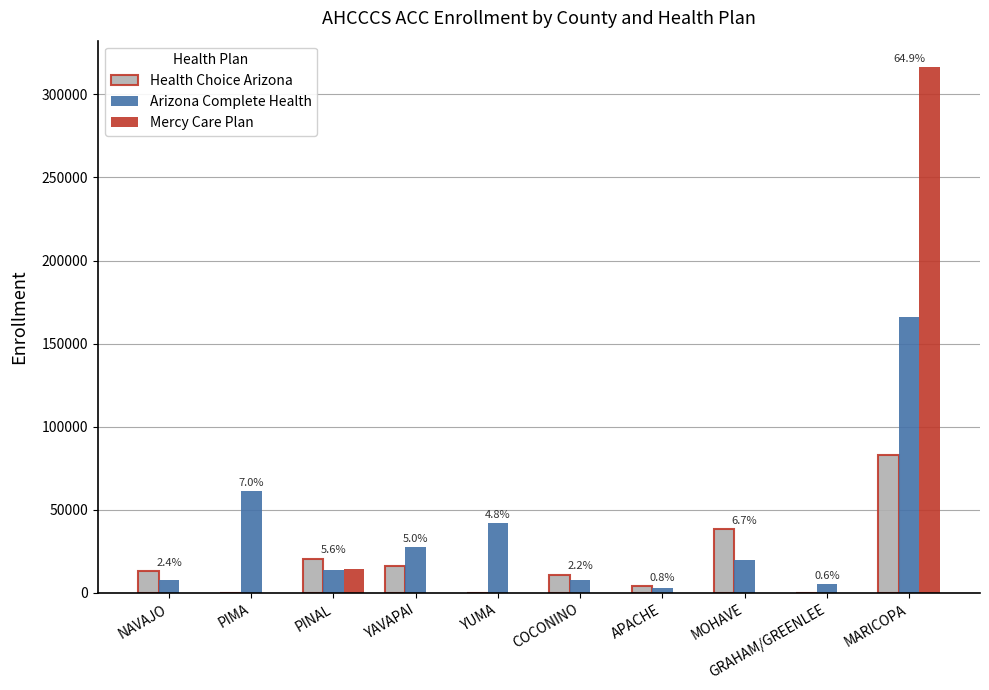

Is it true that Health Choice Arizona equals 11064 at COCONINO?

True